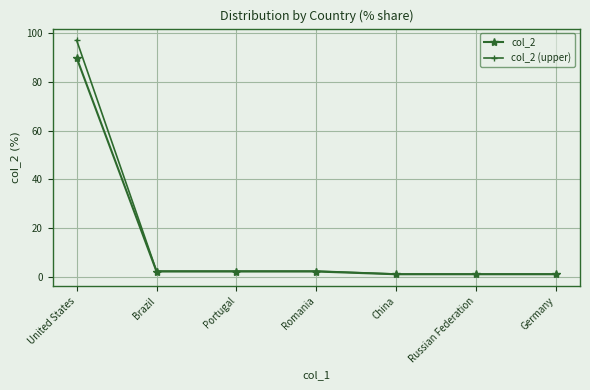

Is it true that col_2 equals 1.1 at Germany?

True